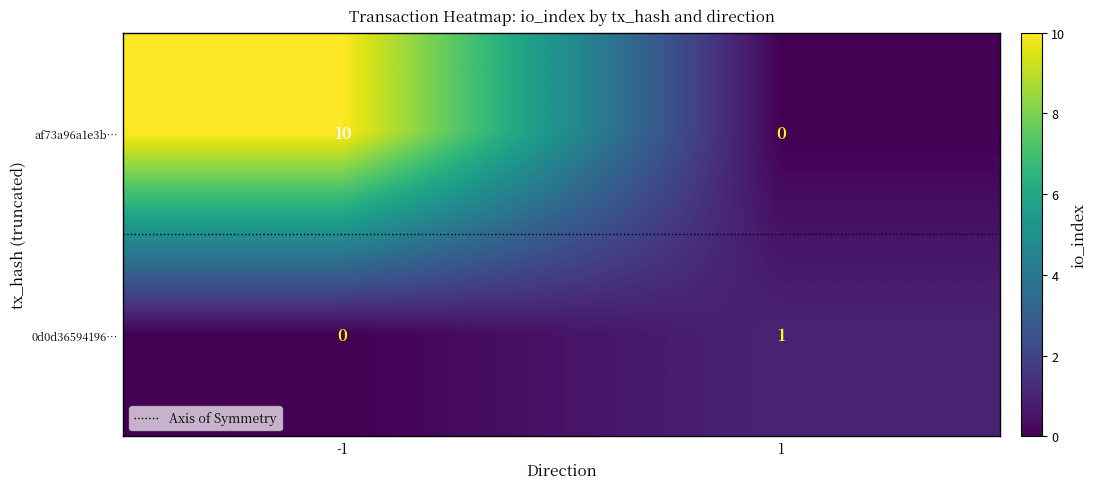

Count the number of data series in this chart.

2